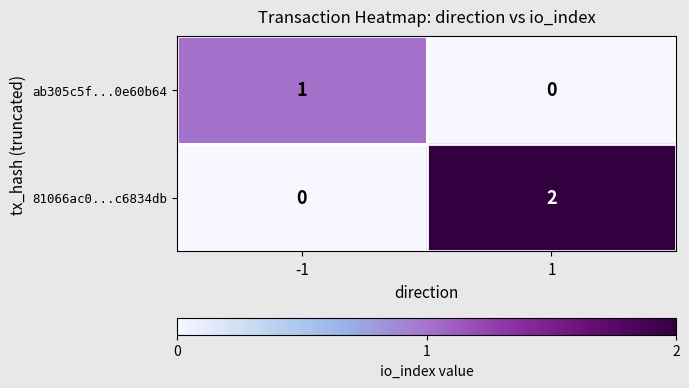

How many distinct data groups are displayed?

2